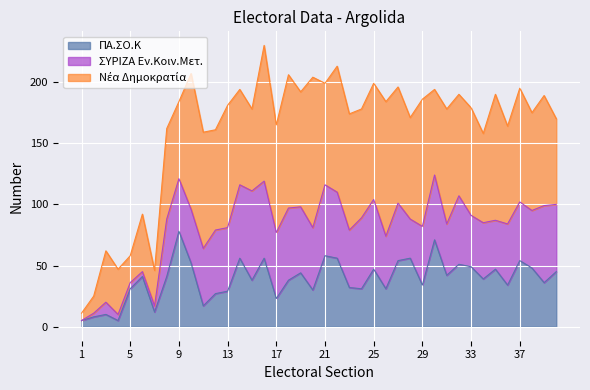

Where does the Νέα Δημοκρατία series first go above 88?

10